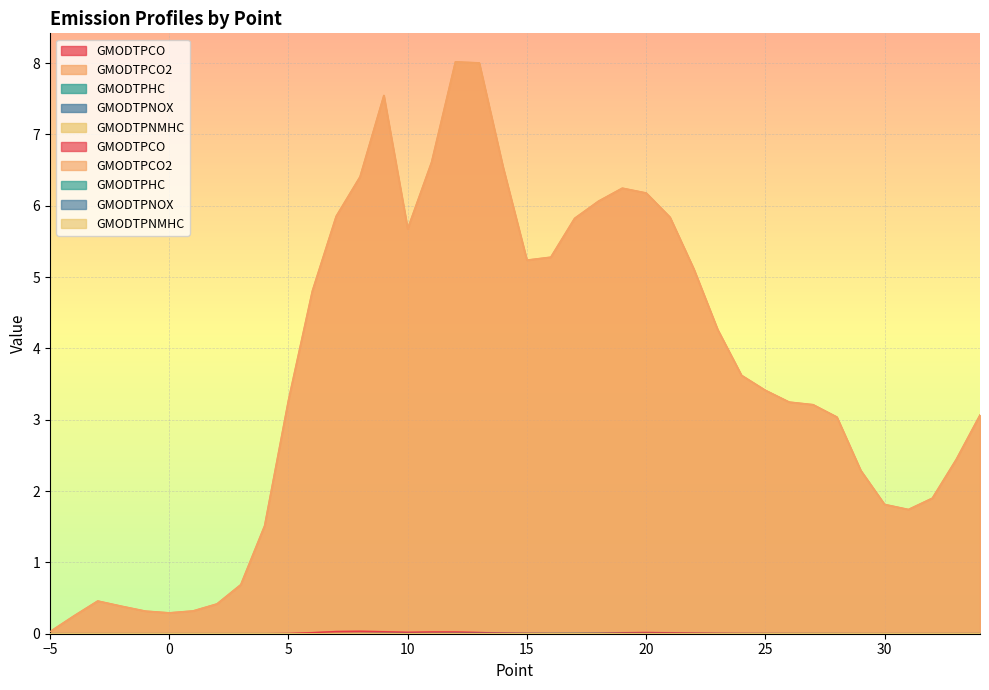

The GMODTPCO2 series shows 5.5 at 25. True or false?

False